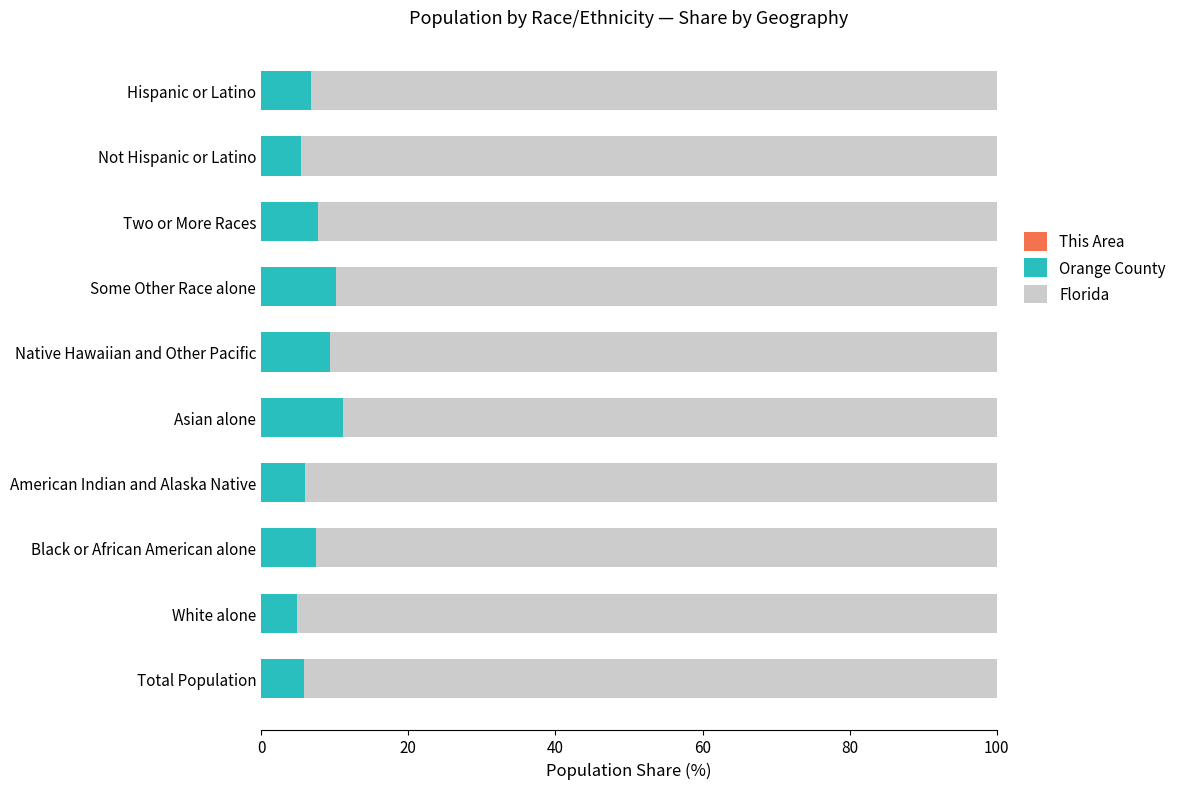

Count the number of categories in the chart.

10